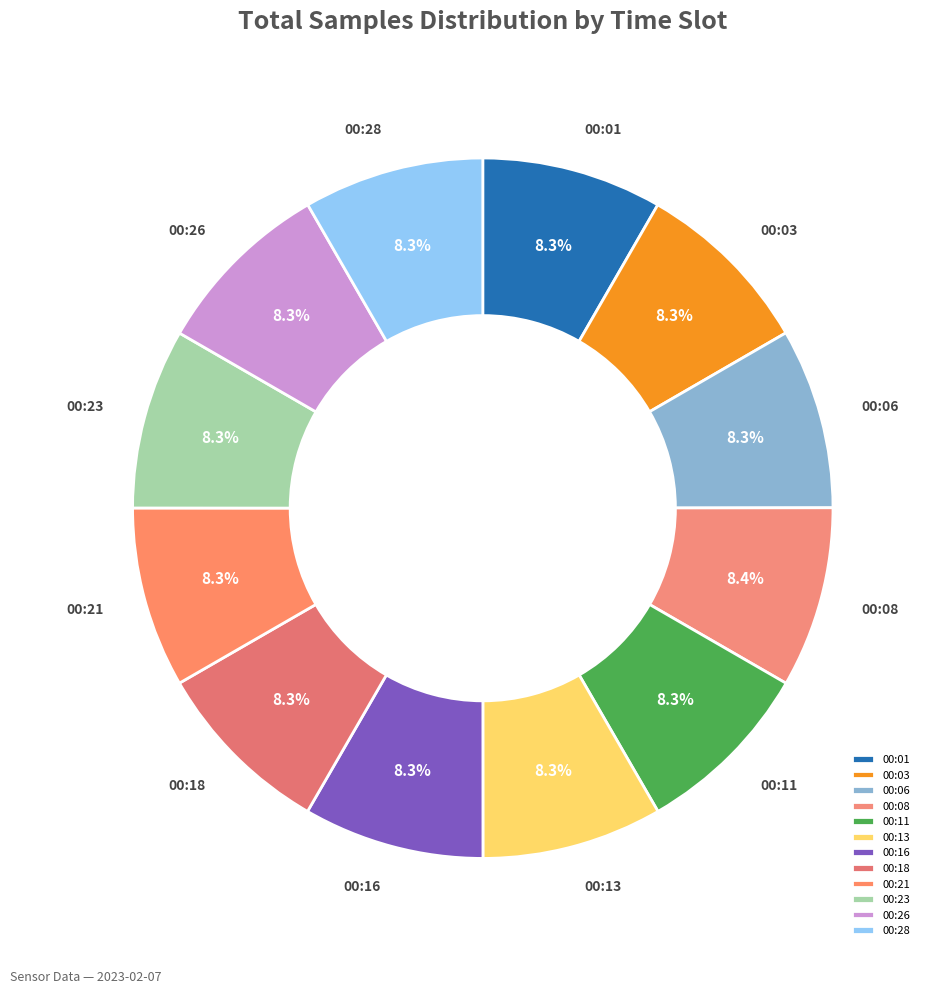

Is there a majority slice in this chart?

No